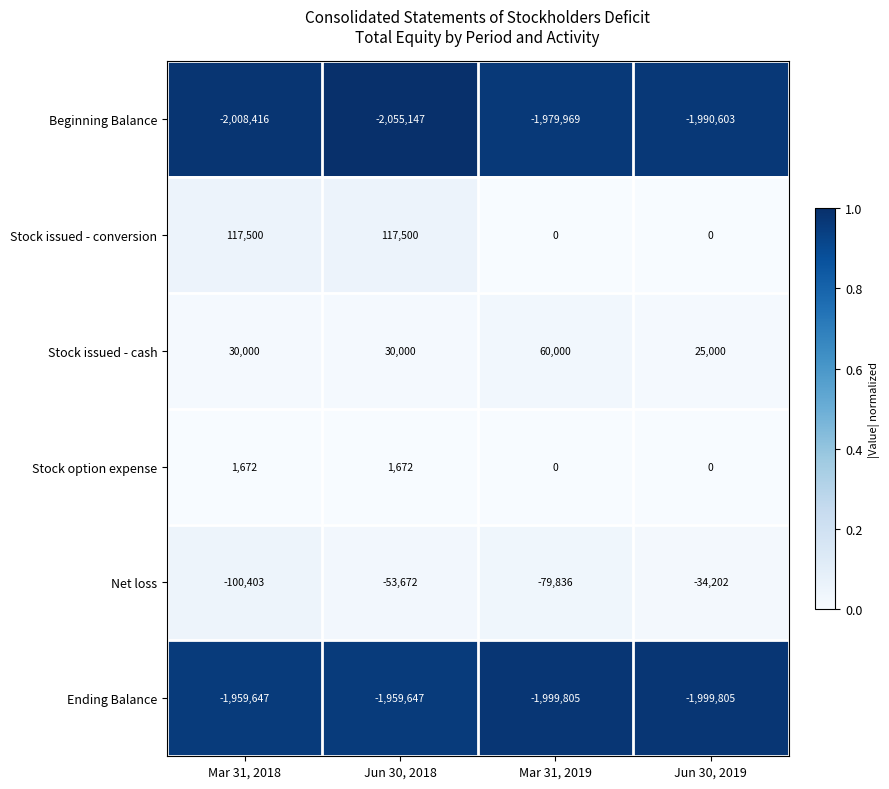

Which series has the widest spread of values?

Stock issued - conversion